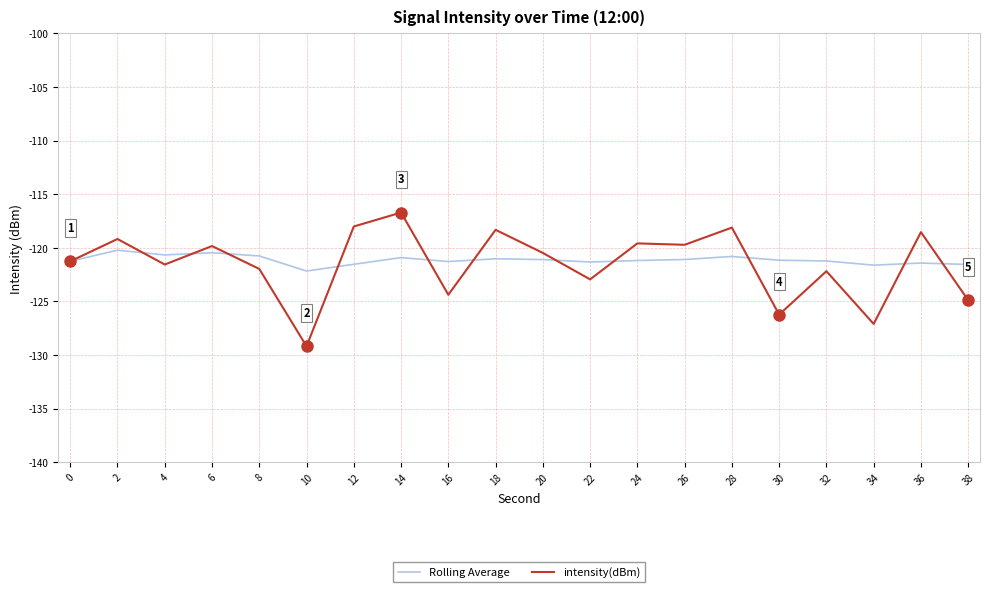

Is the value of intensity(dBm) at 14 greater than the value of Rolling Average at 6?

Yes